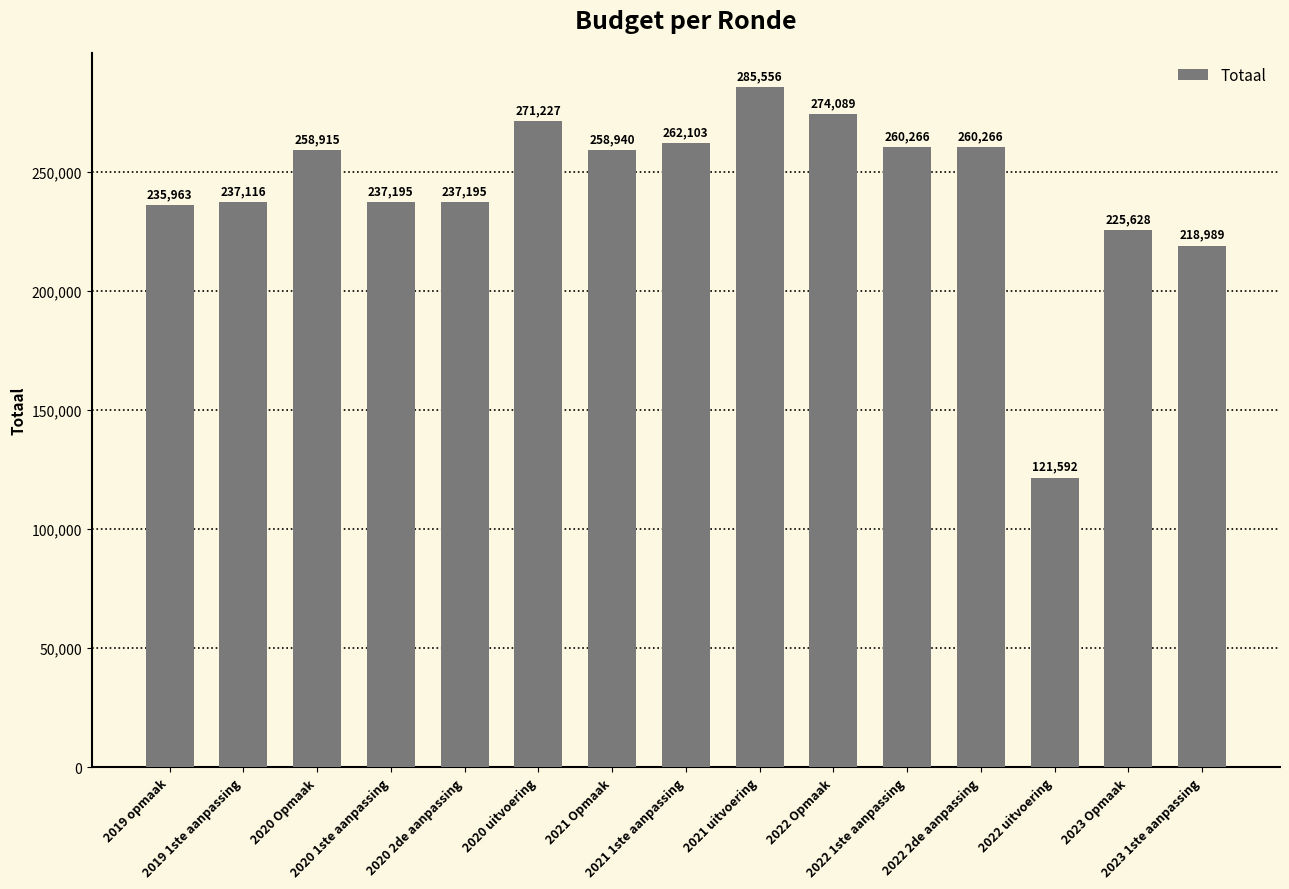

What is the ratio of the value at 2019 opmaak to the value at 2021 1ste aanpassing?

0.9